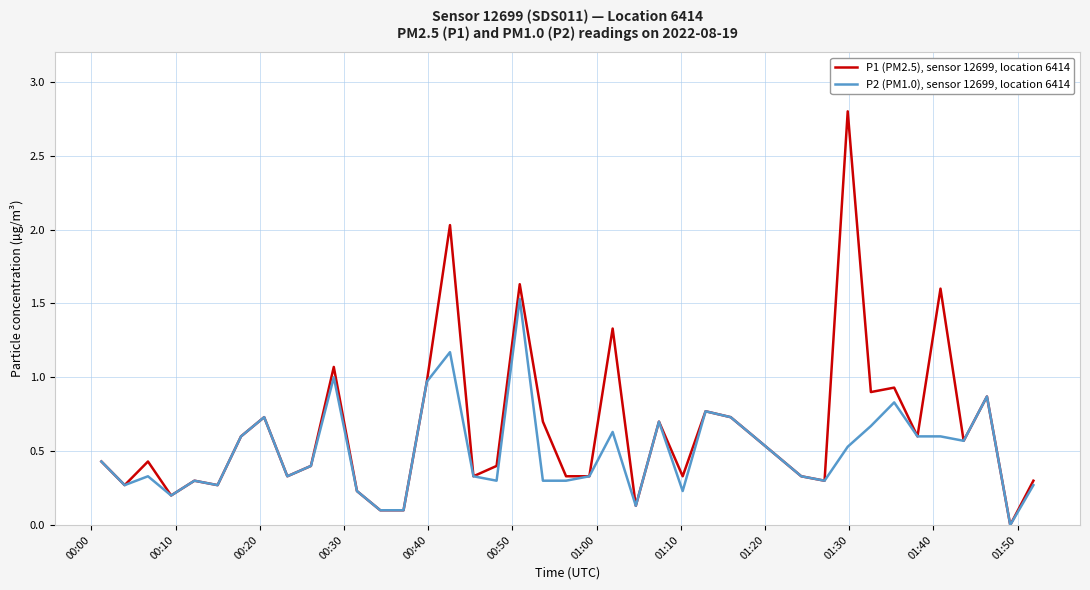

Which series has the largest total across all categories?

P1 (PM2.5), sensor 12699, location 6414